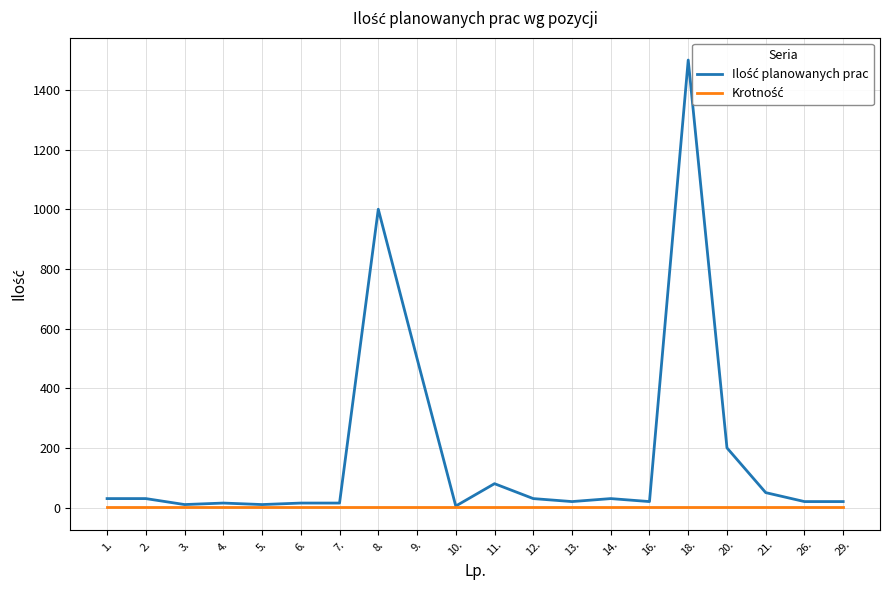

Reading left to right, list all the values displayed in this chart.

Ilość planowanych prac: 1.=30	2.=30	3.=10	4.=15	5.=10	6.=15	7.=15	8.=1000	9.=500	10.=5	11.=80	12.=30	13.=20	14.=30	16.=20	18.=1500	20.=200	21.=50	26.=20	29.=20
Krotność: 1.=1	2.=1	3.=1	4.=1	5.=1	6.=1	7.=1	8.=1	9.=1	10.=1	11.=1	12.=1	13.=1	14.=1	16.=1	18.=1	20.=1	21.=1	26.=1	29.=1